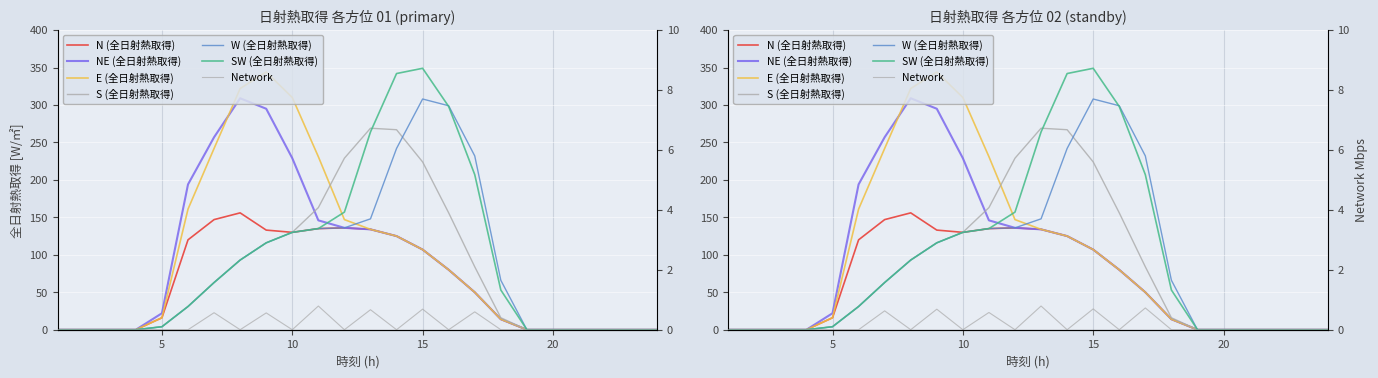

Between 22 and 21, which is larger?

22